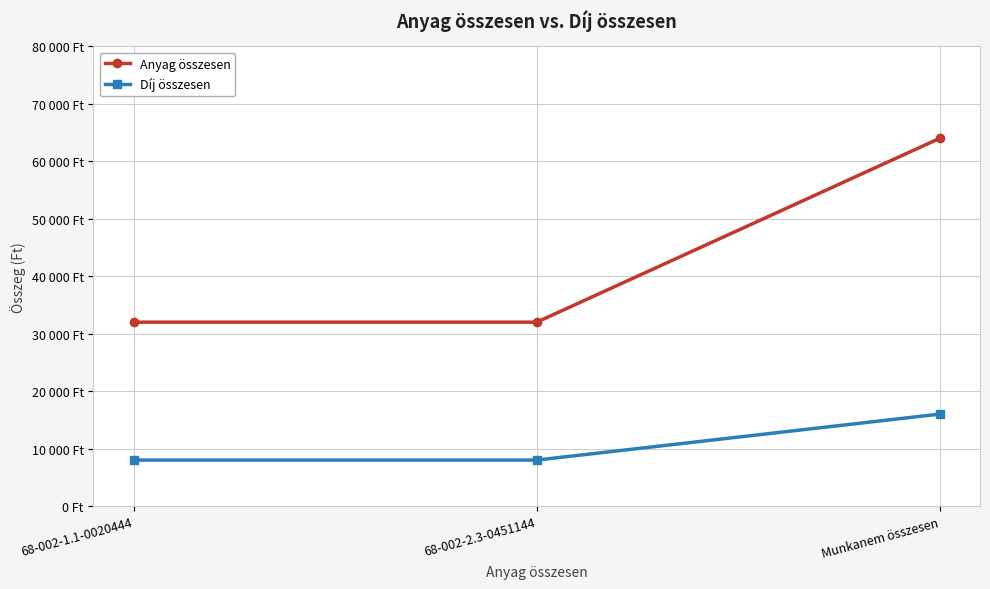

At which category is the sum across all series the highest?

Munkanem összesen